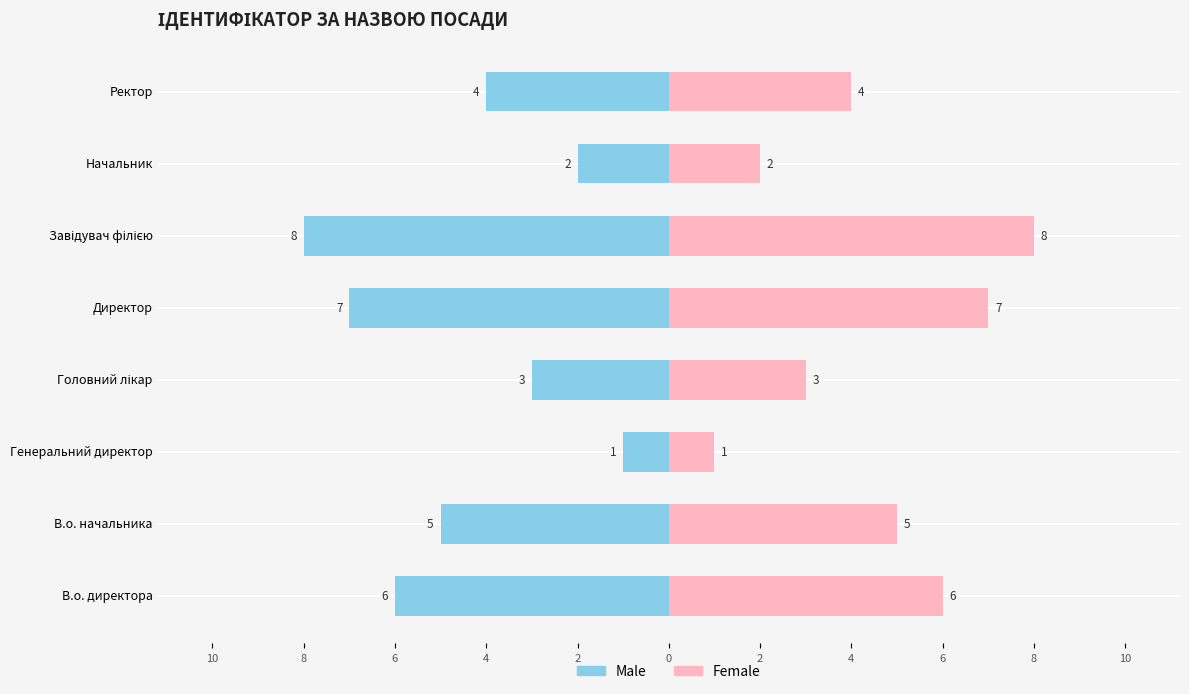

Which series has the largest total across all categories?

Female